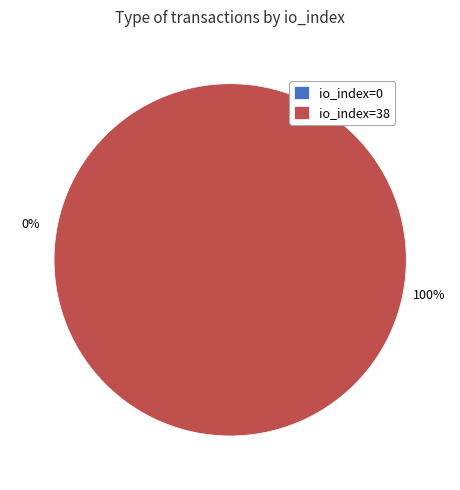

The io_index=0 slice represents 0% of the pie. True or false?

True